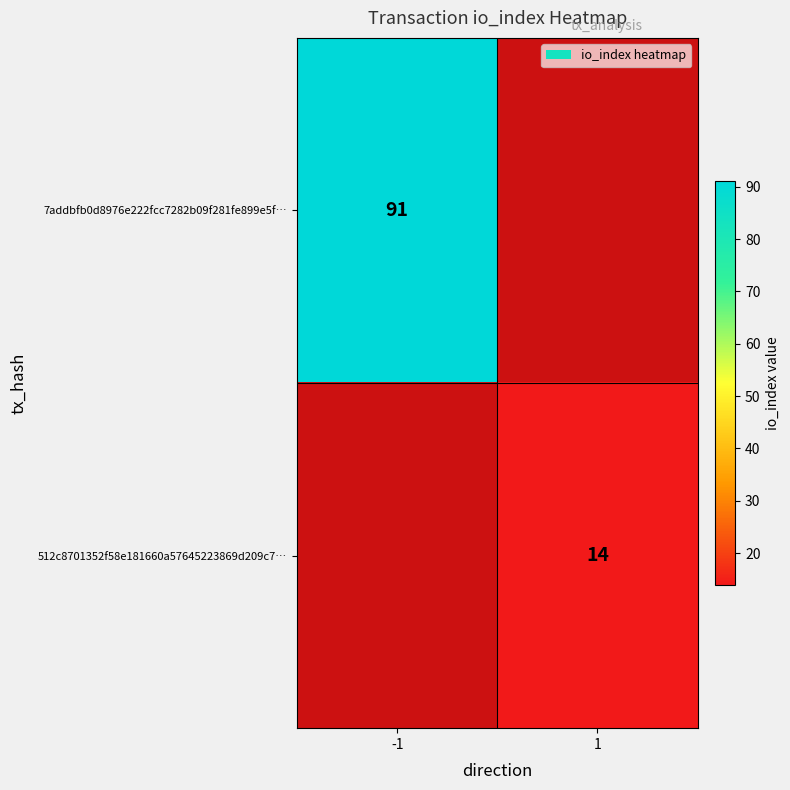

The 7addbfb0d8976e222fcc7282b09f281fe899e5f… series shows 39 at -1. True or false?

False